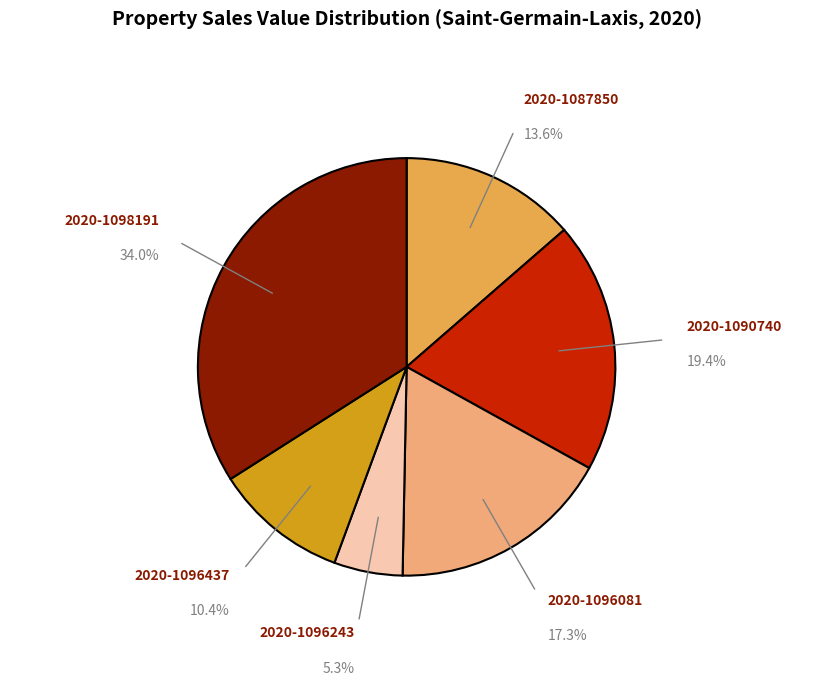

To the nearest percent, what is the combined percentage of 2020-1096243 and 2020-1090740?

25%